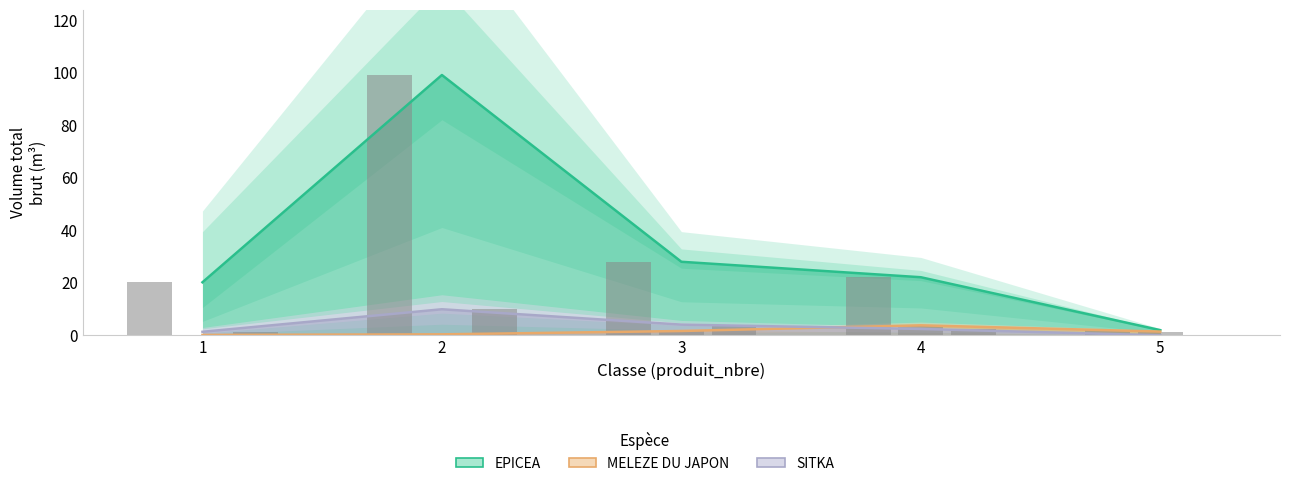

What is the value of the MELEZE DU JAPON bar at the 5th from the left?

1.4